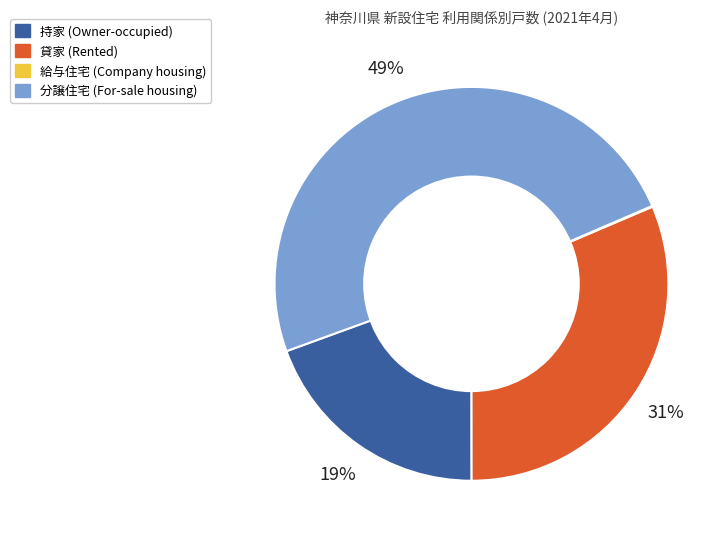

Which slice is the largest?

分譲住宅